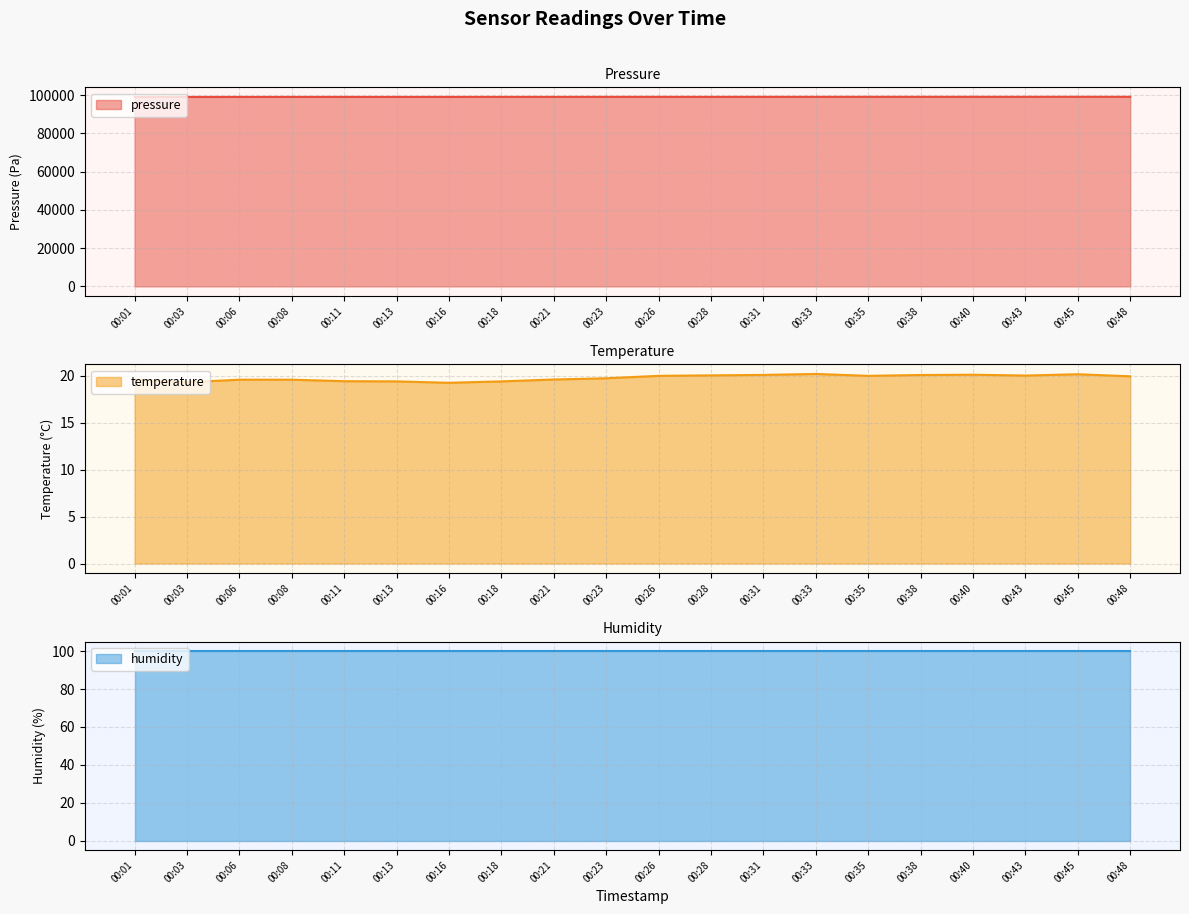

What is the difference between the highest and lowest values at 00:33?

99040.6